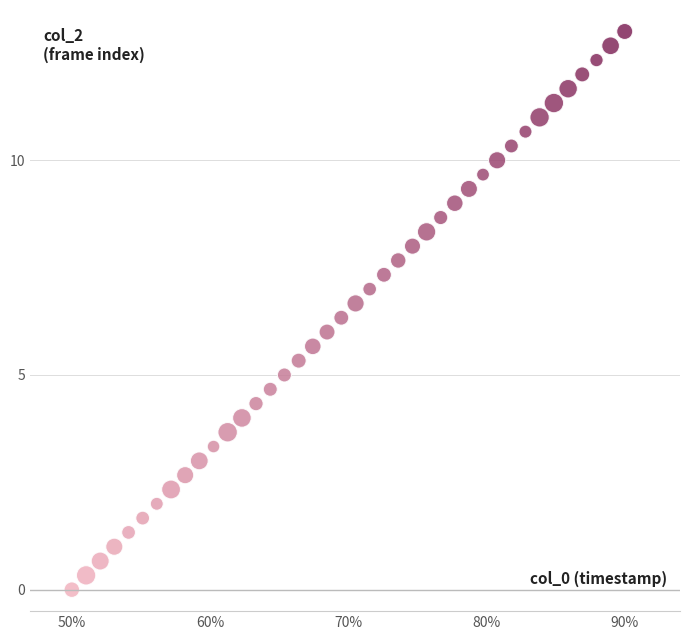

What is the range of X values (max minus min)?

40.0